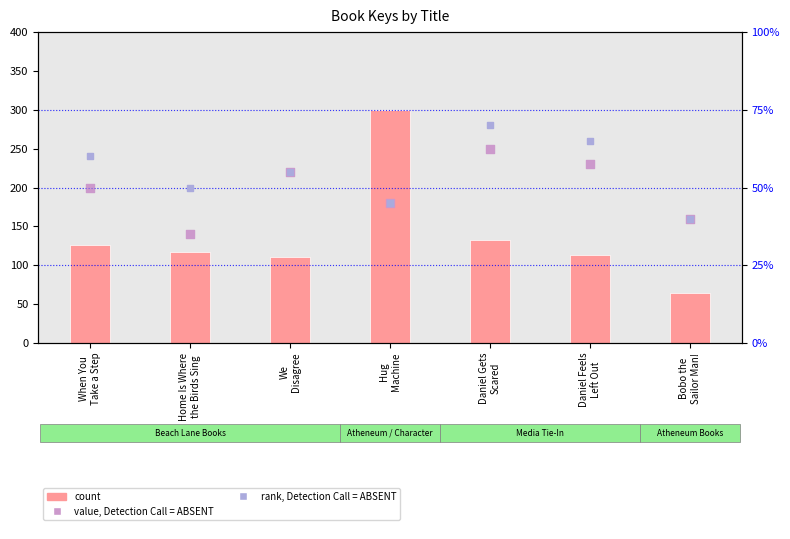

At how many categories does at least one series exceed 186?

5